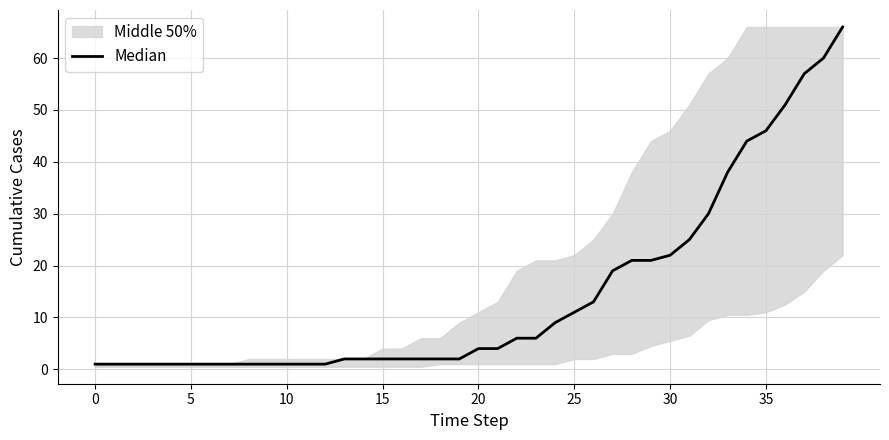

How many data points does each series have?

40